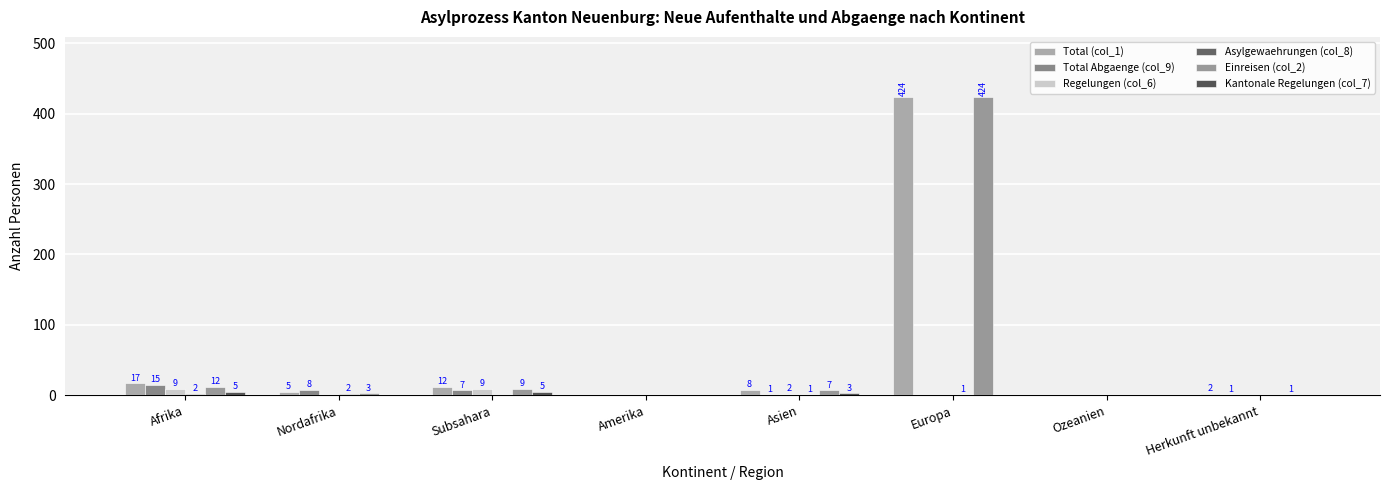

Between Nordafrika and Subsahara, which series saw the biggest shift?

Regelungen (col_6)